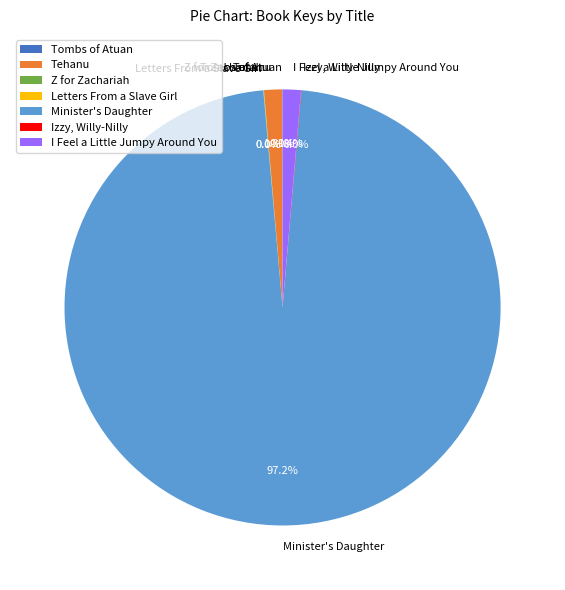

To the nearest percent, what is the average slice percentage?

14%